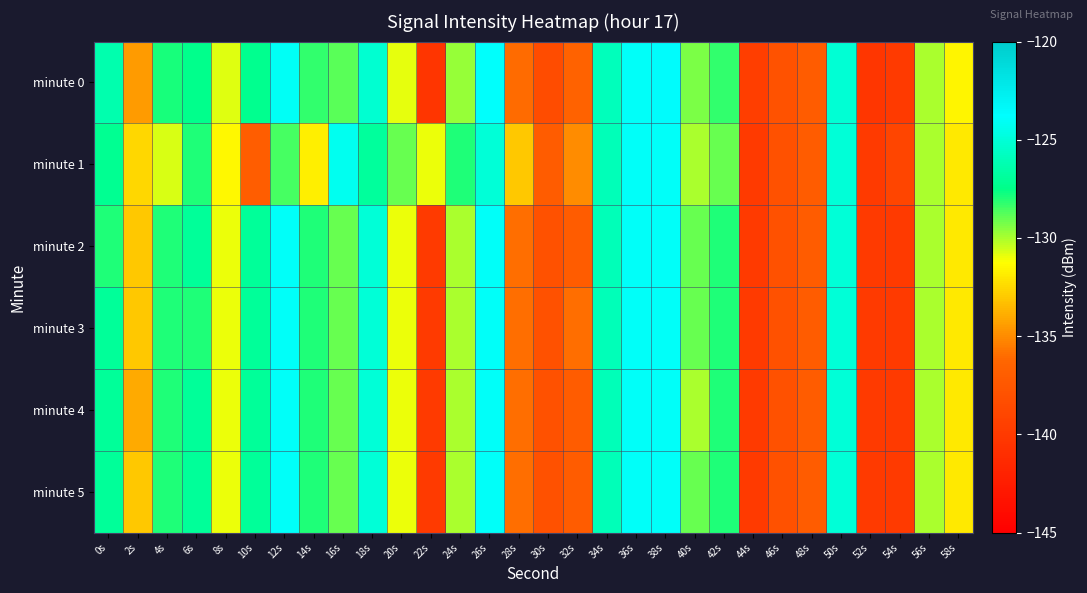

Between 38s and 26s, which is larger?

38s